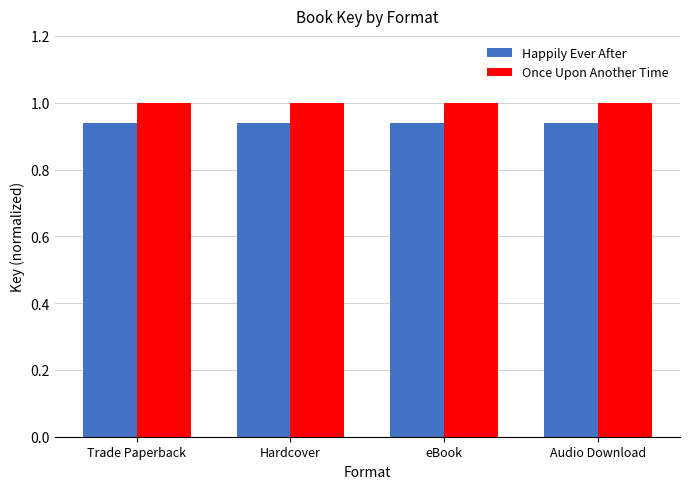

What is the total value across all series at eBook?

1.9